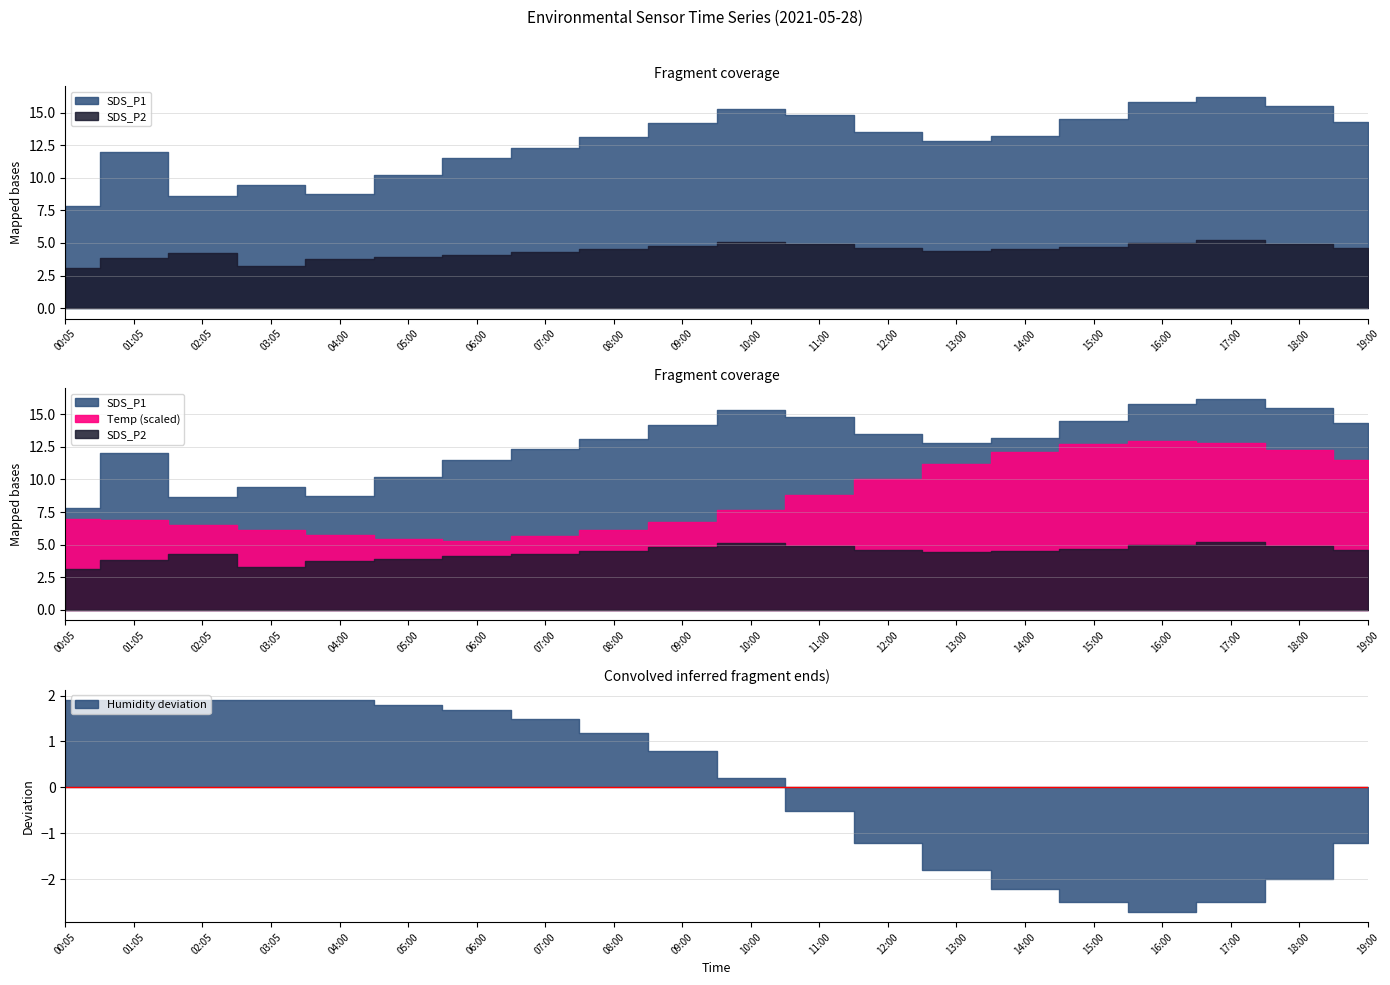

At which label does Humidity first exceed 98?

00:05